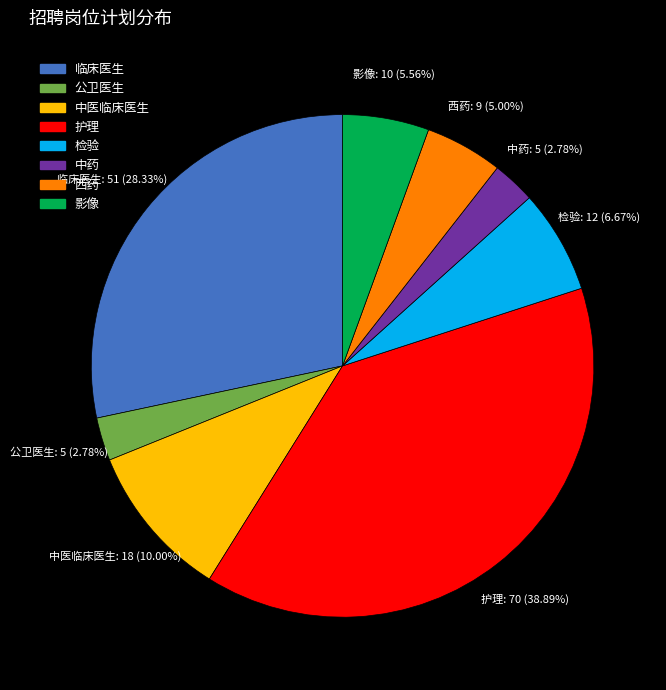

To the nearest percent, what is the difference between the largest and smallest slice percentages?

36%